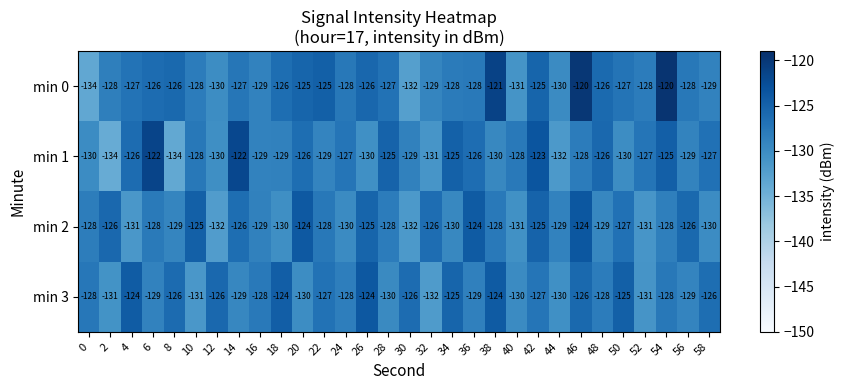

Is it true that min 0 equals -86 at 44?

False